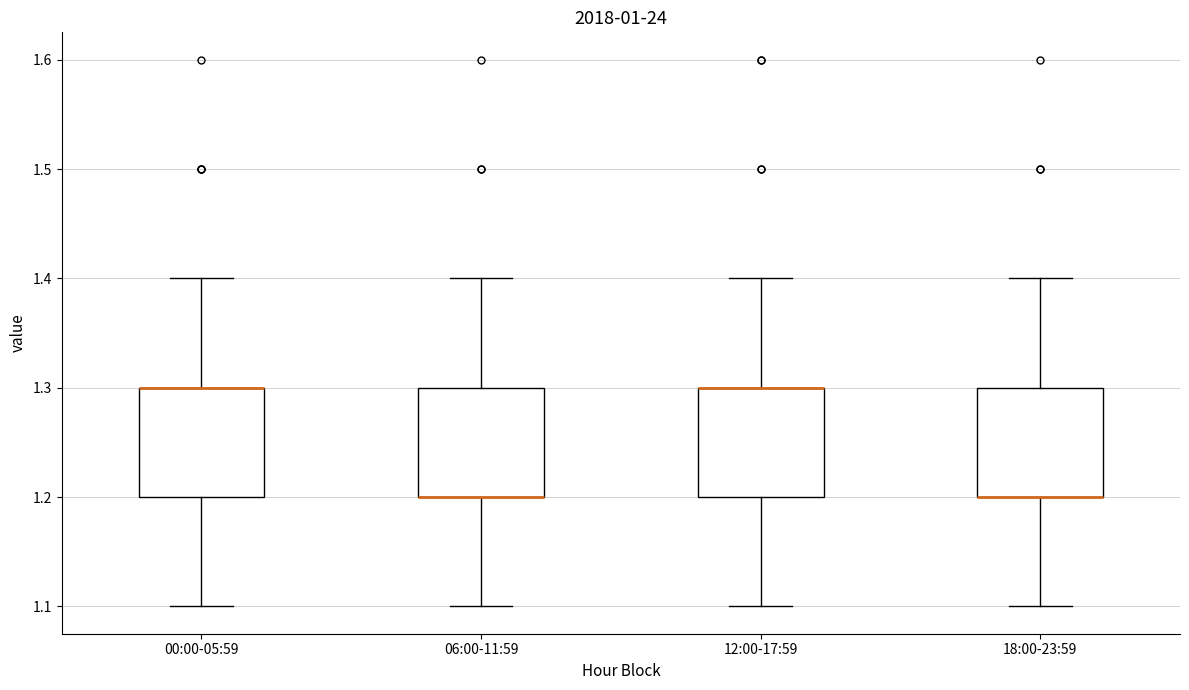

Reading left to right, transcribe this box plot: for each box, give where its median line is, the range the box spans, and where its two whiskers end, as read against the y-axis. The values are not printed on the chart, so give them approximately, as read against the axis.

00:00-05:59: median 1.3 (drawn on the box's upper edge), box 1.2 to 1.3, whiskers 1.1 to 1.4
06:00-11:59: median 1.2 (drawn on the box's lower edge), box 1.2 to 1.3, whiskers 1.1 to 1.4
12:00-17:59: median 1.3 (drawn on the box's upper edge), box 1.2 to 1.3, whiskers 1.1 to 1.4
18:00-23:59: median 1.2 (drawn on the box's lower edge), box 1.2 to 1.3, whiskers 1.1 to 1.4